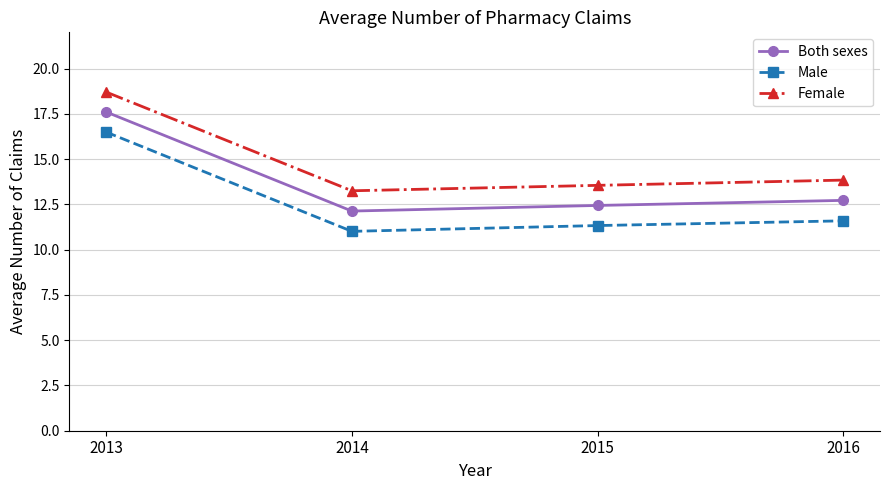

What is the average value of the Both sexes series?

13.7